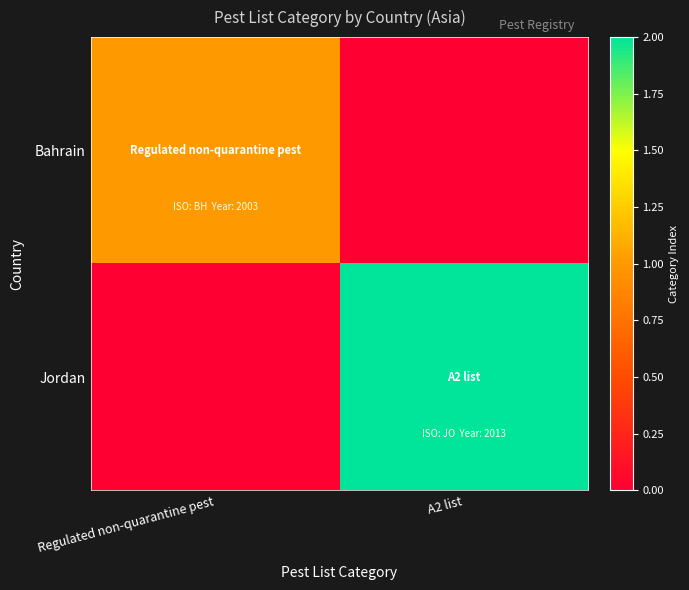

At which category is the sum across all series the highest?

A2 list